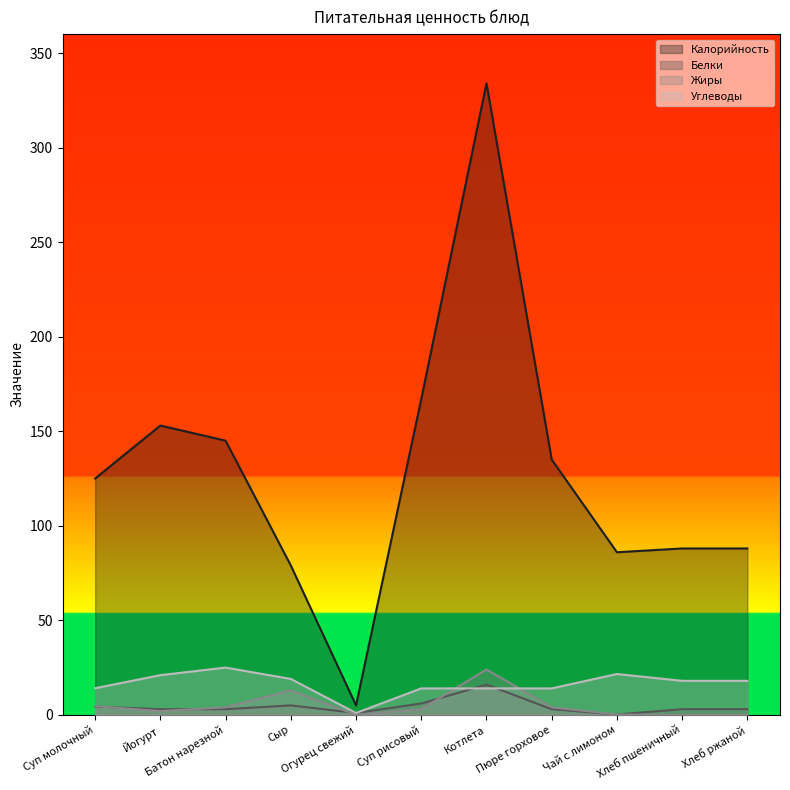

How many distinct data groups are displayed?

4